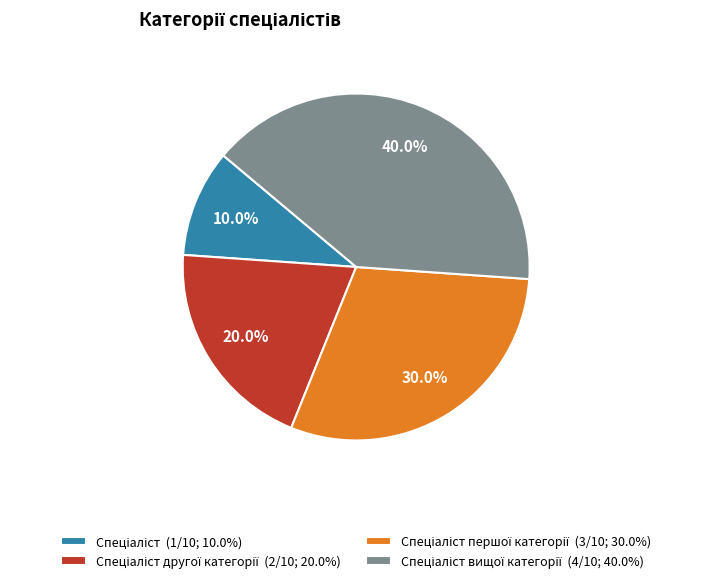

To the nearest percent, what is the average slice percentage?

25%